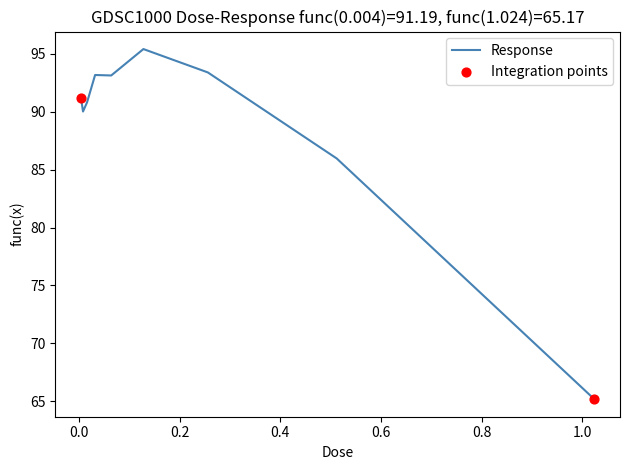

What is the greatest value displayed?

95.4